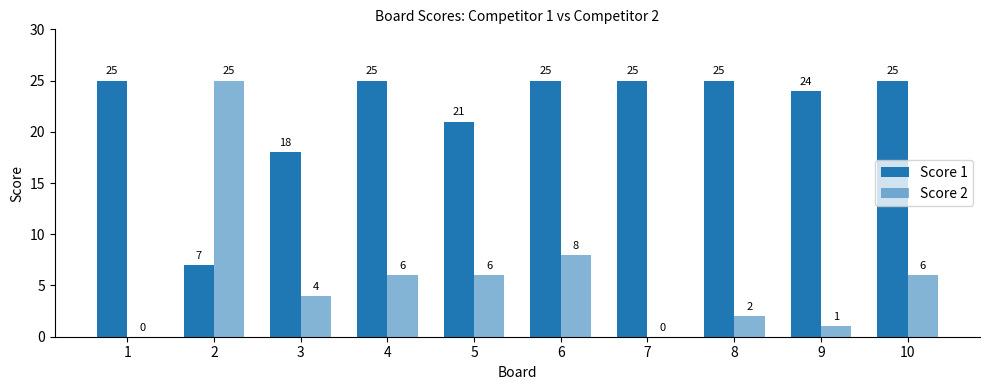

Count the number of categories in the chart.

10